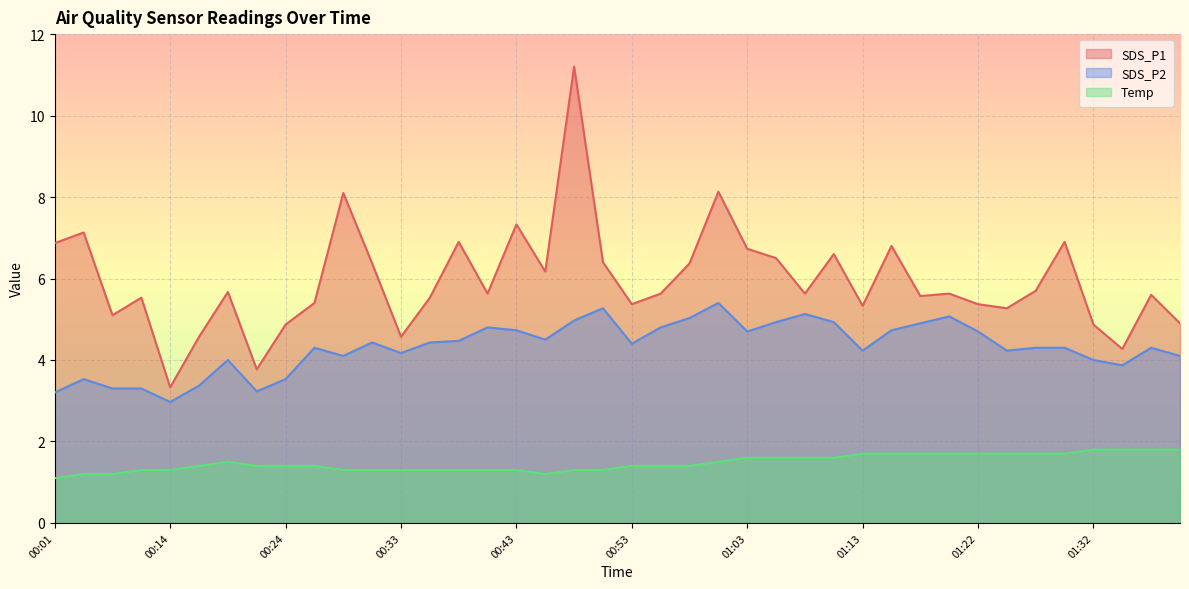

What position from the right is 00:19?

34